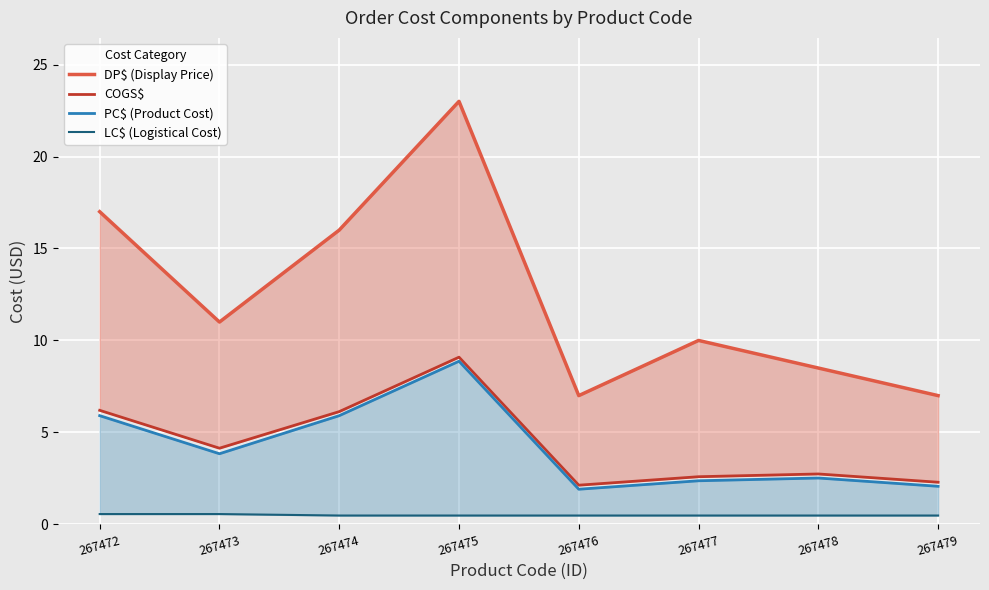

True or false: DP$ (Display Price) and LC$ (Logistical Cost) cross at least once.

False